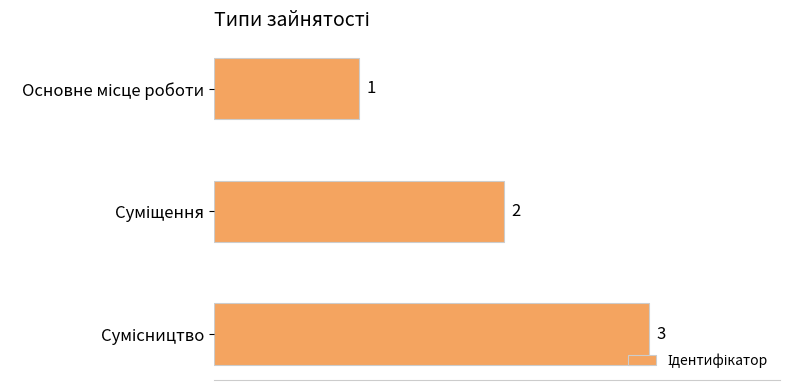

What is the maximum value shown in the chart?

3